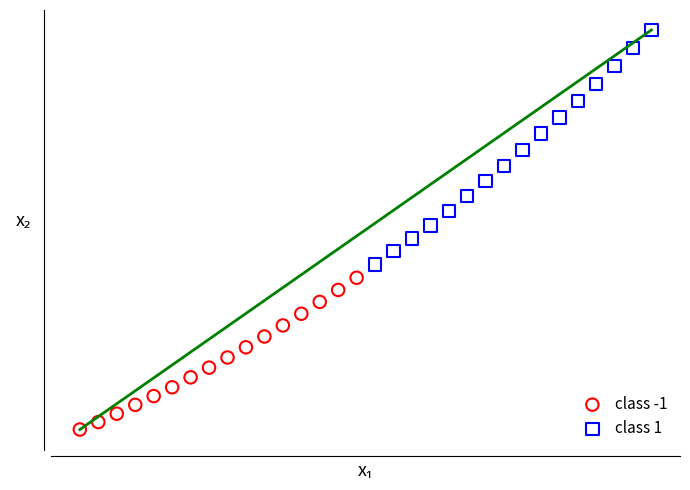

What are all the series names shown in the legend?

class -1, class 1